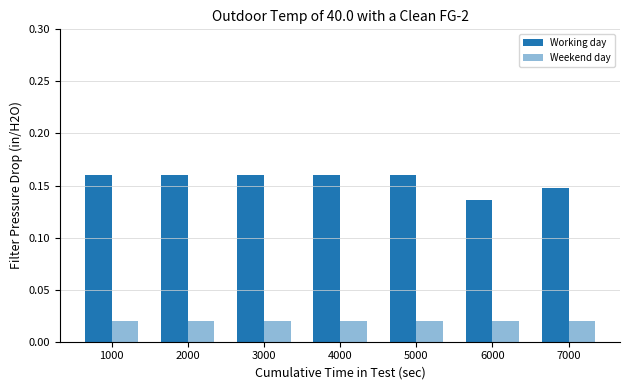

What is the total value across all series at 6000?

0.2